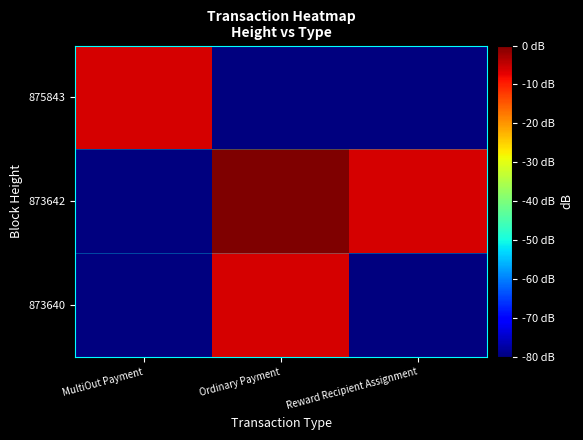

Which series changed the most between Ordinary Payment and Reward Recipient Assignment?

873640